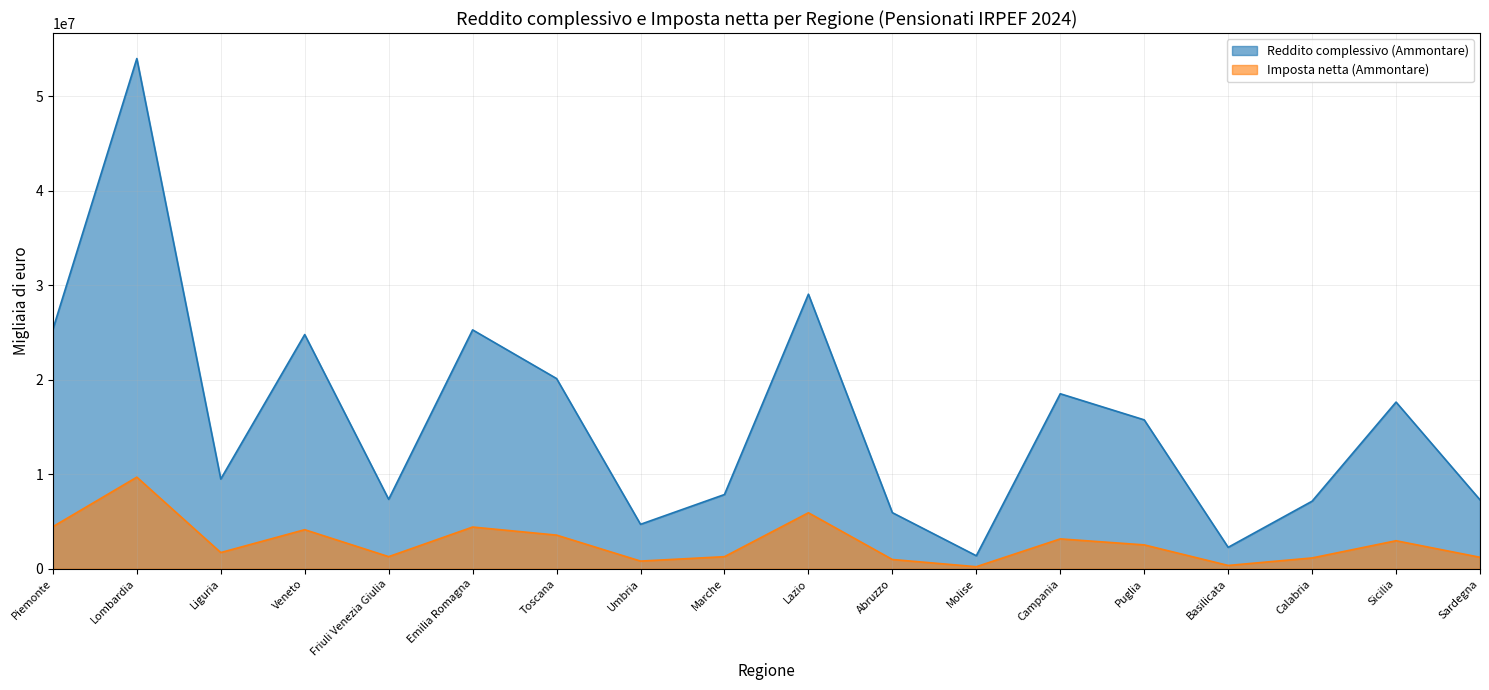

The Reddito complessivo (Ammontare) series shows 83885801 at Lombardia. True or false?

False